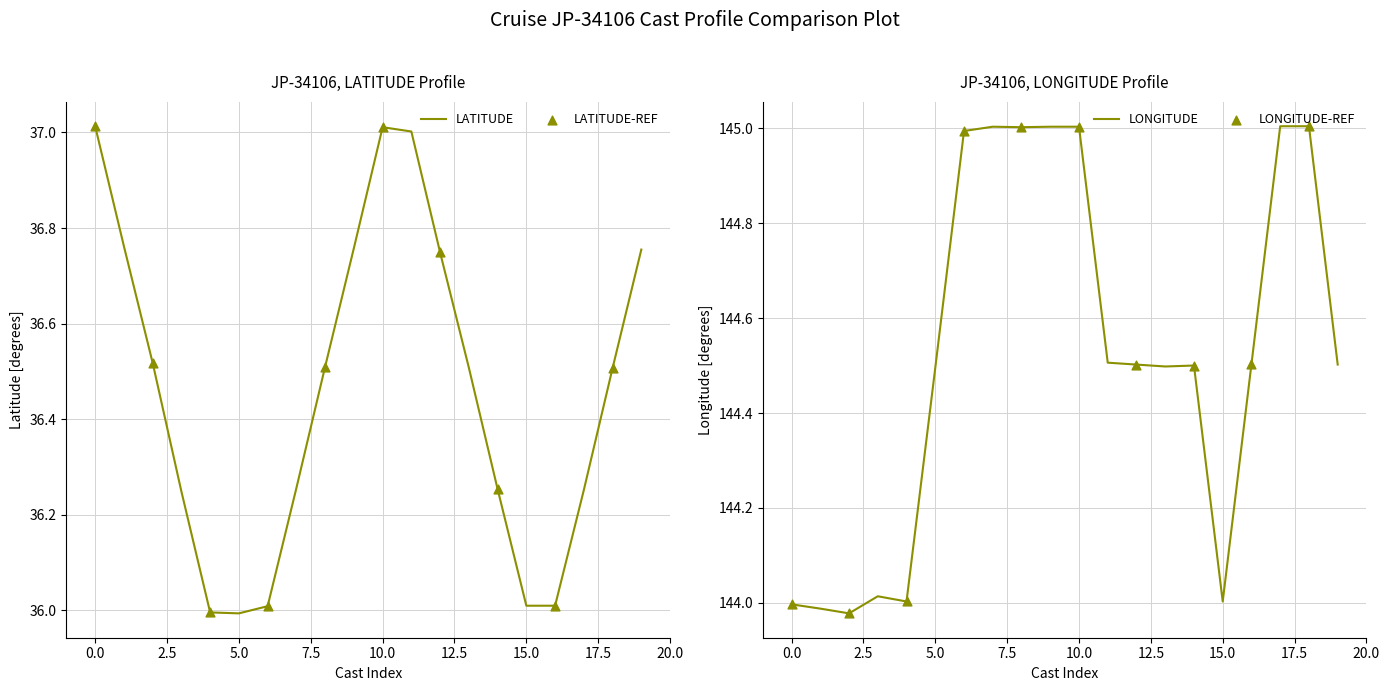

True or false: LONGITUDE has a value of 144.0 at 0.0.

True